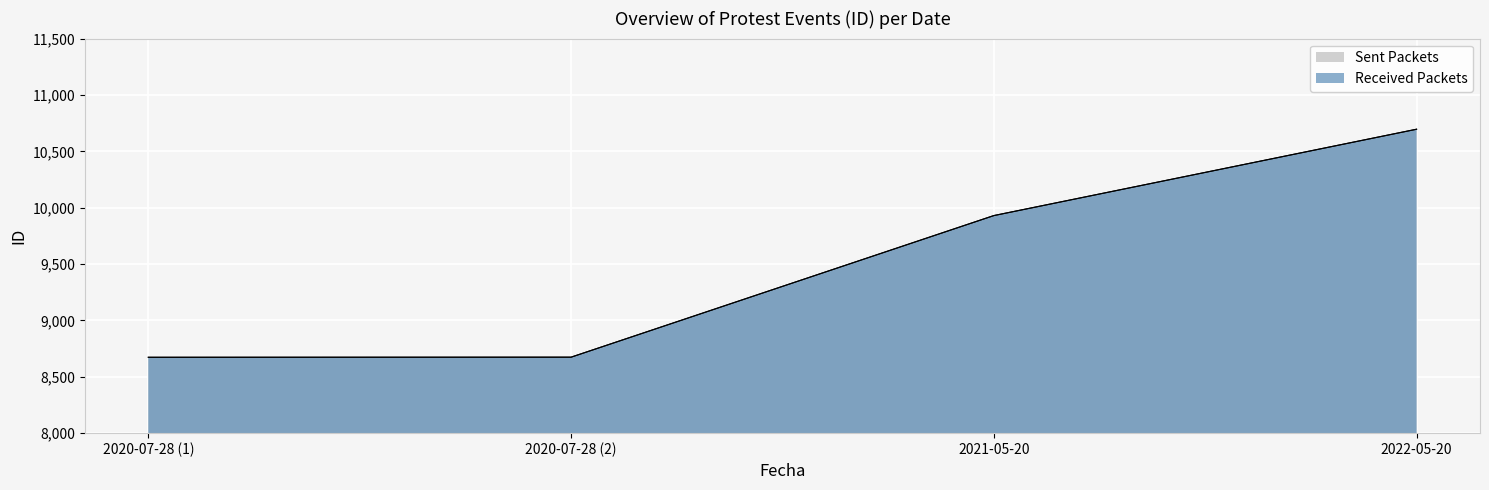

What is the value of the Received Packets point at the 3rd from the left?

9930